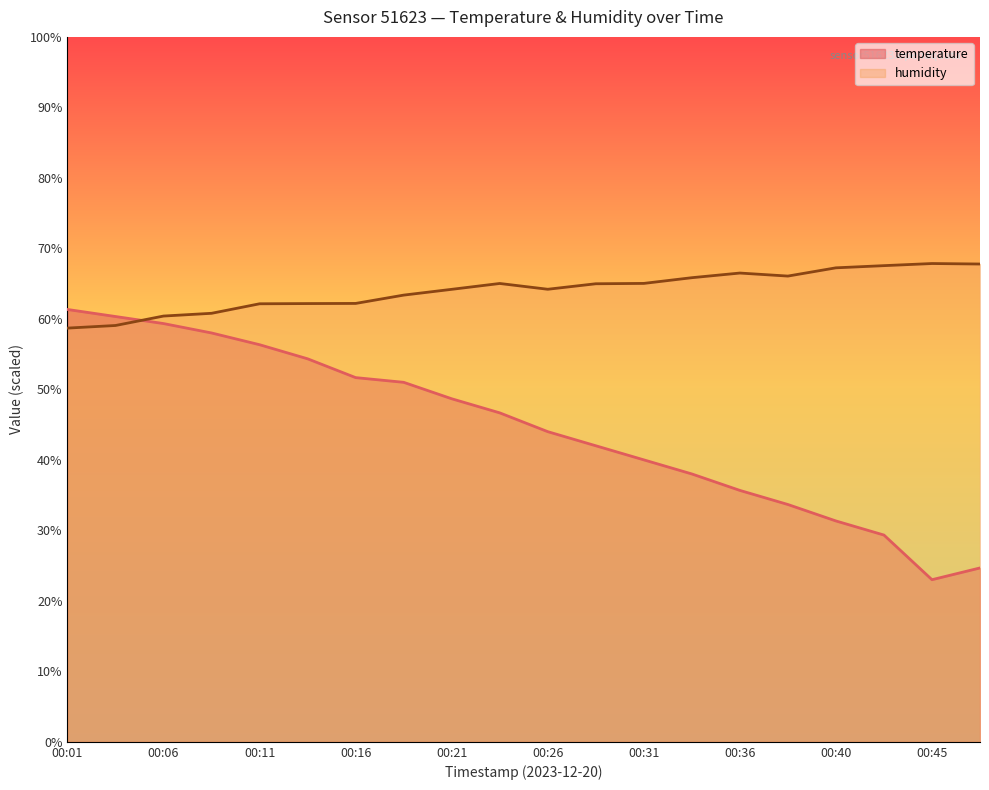

What is the value of the humidity point at the 18th from the left?

67.5